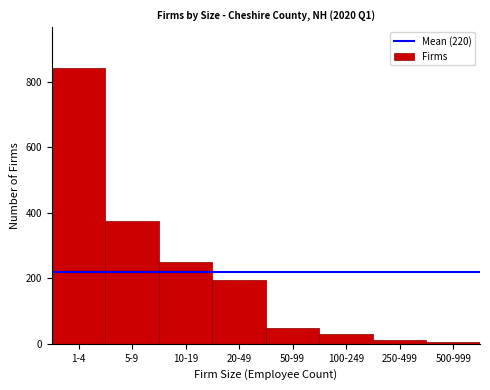

Reading left to right, list all the values displayed in this chart.

1-4=841	5-9=376	10-19=250	20-49=196	50-99=49	100-249=31	250-499=12	500-999=7